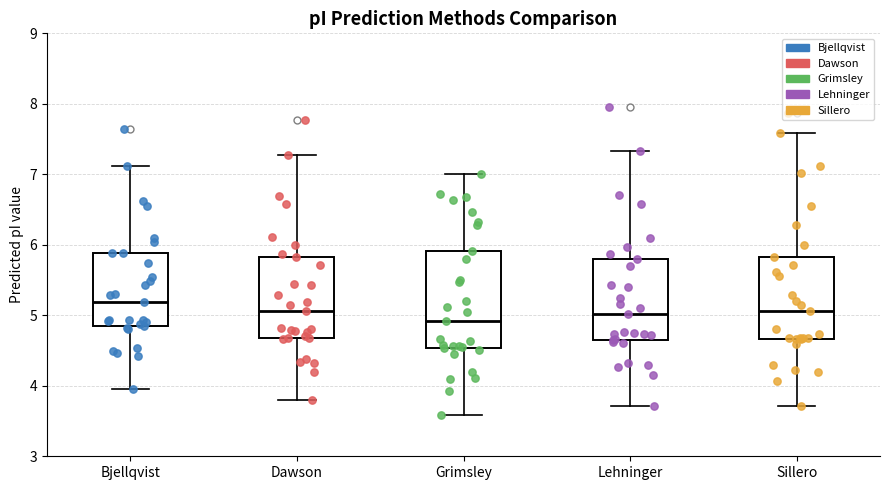

Reading left to right, read every box against the y-axis: the position of its median line, the range the box covers, and the ends of its whiskers. The values are not printed on the chart, so give them approximately, as read against the axis.

Bjellqvist: median 5.2, box 4.9 to 5.9, whiskers 4.0 to 7.1
Dawson: median 5.1, box 4.7 to 5.8, whiskers 3.8 to 7.3
Grimsley: median 4.9, box 4.5 to 5.9, whiskers 3.6 to 7.0
Lehninger: median 5.0, box 4.6 to 5.8, whiskers 3.7 to 7.3
Sillero: median 5.1, box 4.7 to 5.8, whiskers 3.7 to 7.6